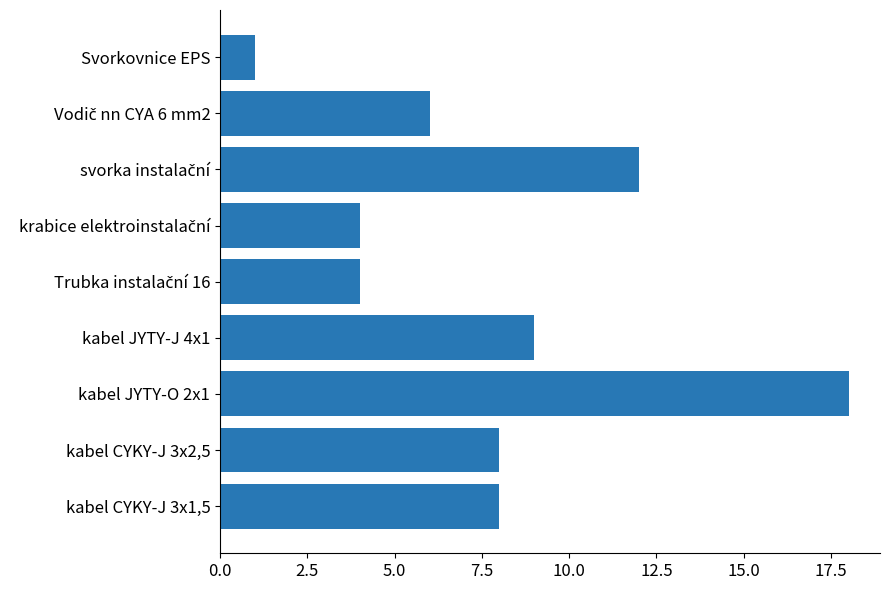

What is the change in value from kabel CYKY-J 3x2,5 to kabel JYTY-J 4x1?

+1